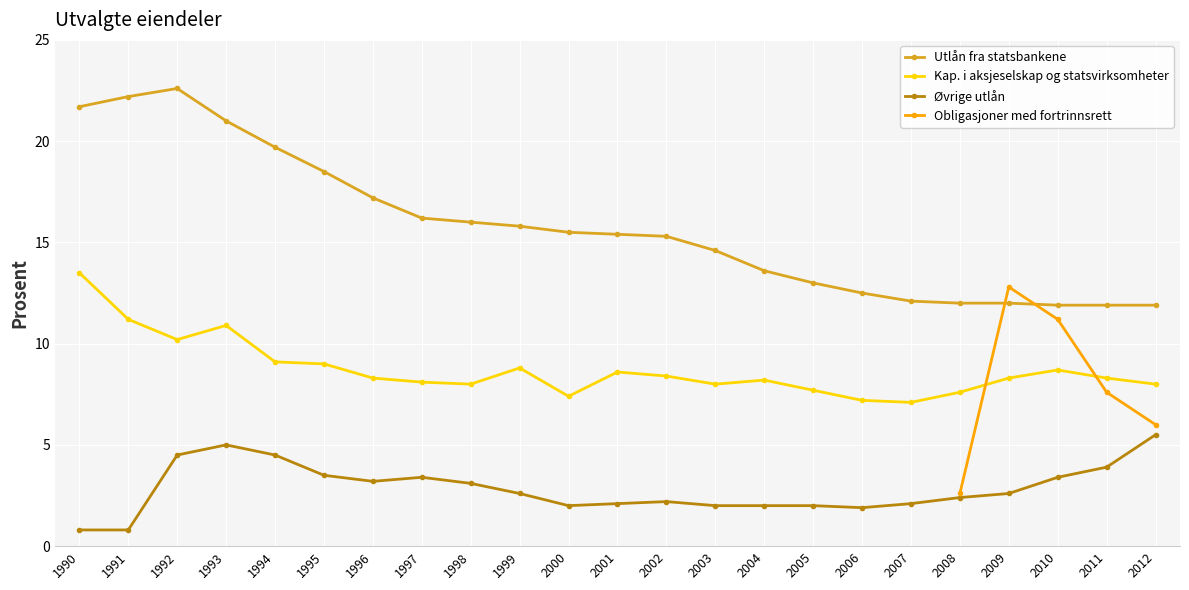

Does the chart display data point markers on the line(s)?

Yes